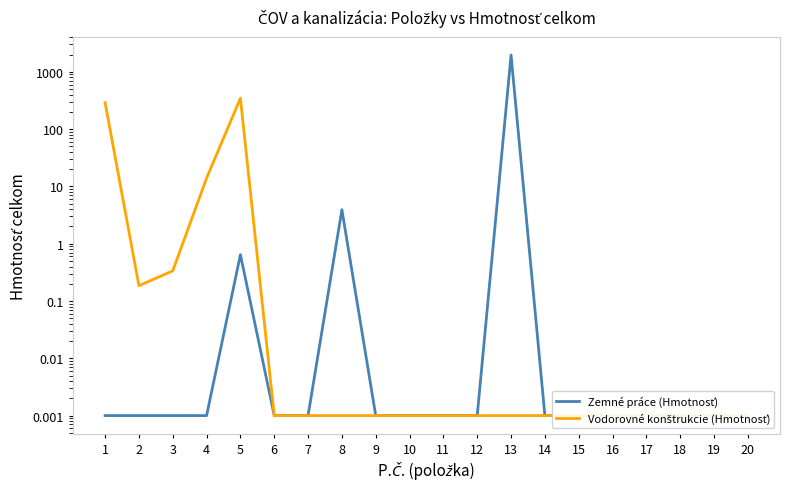

What is the difference between the maximum and second lowest values in the Vodorovné konštrukcie (Hmotnosť) series?

345.9